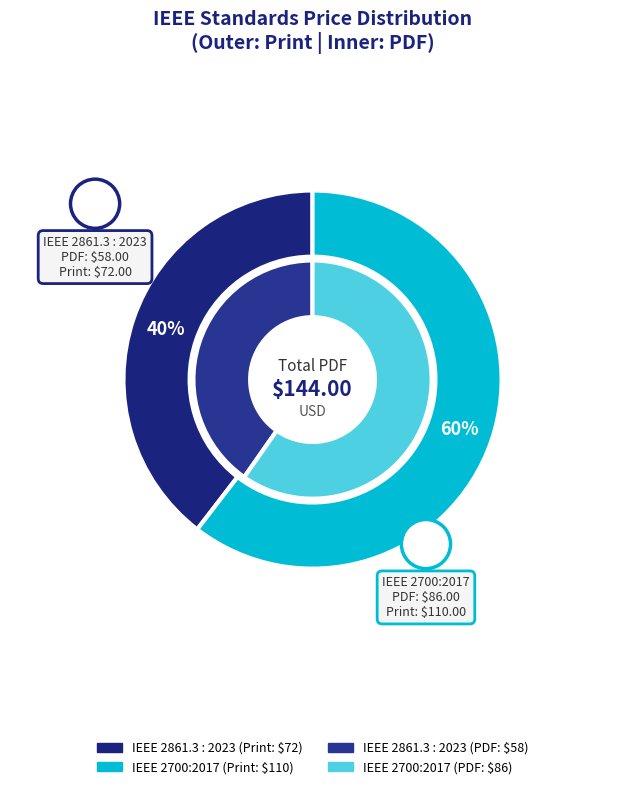

True or false: IEEE 2861.3 : 2023 accounts for 40% of the total.

True